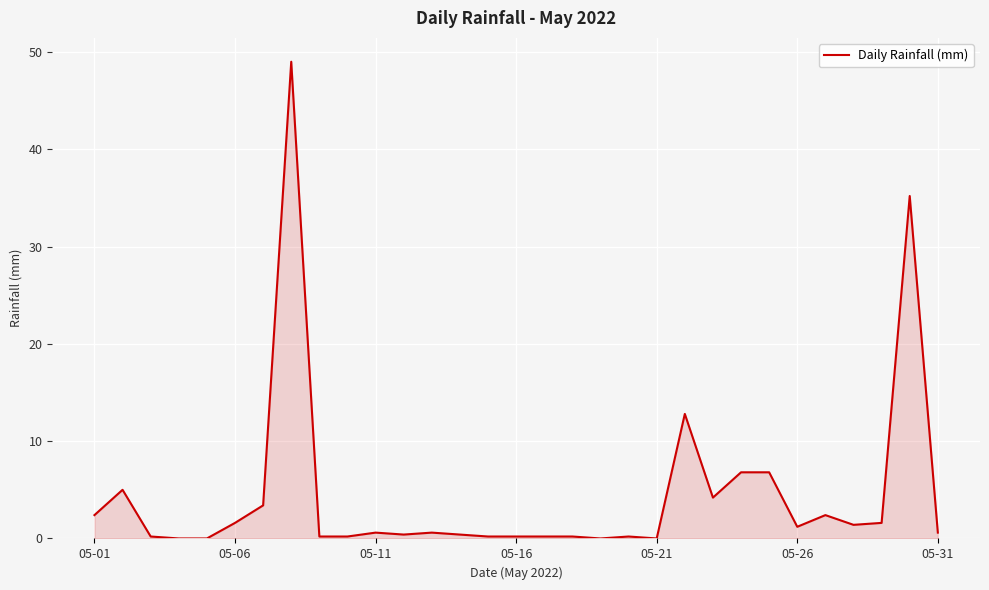

What is the greatest value displayed?

49.0